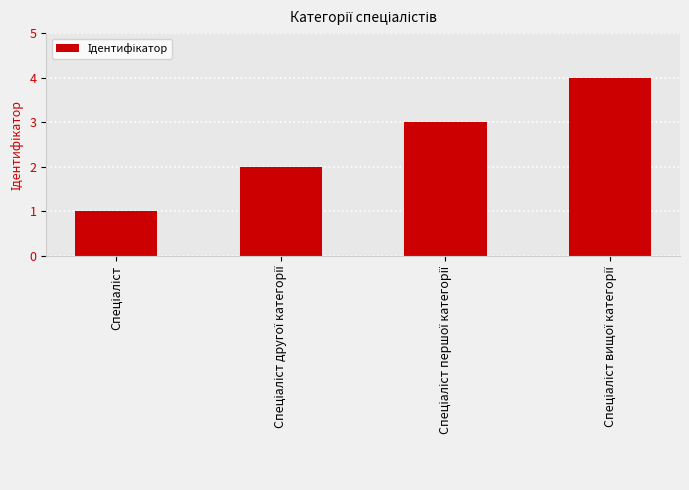

What is the greatest value displayed?

4